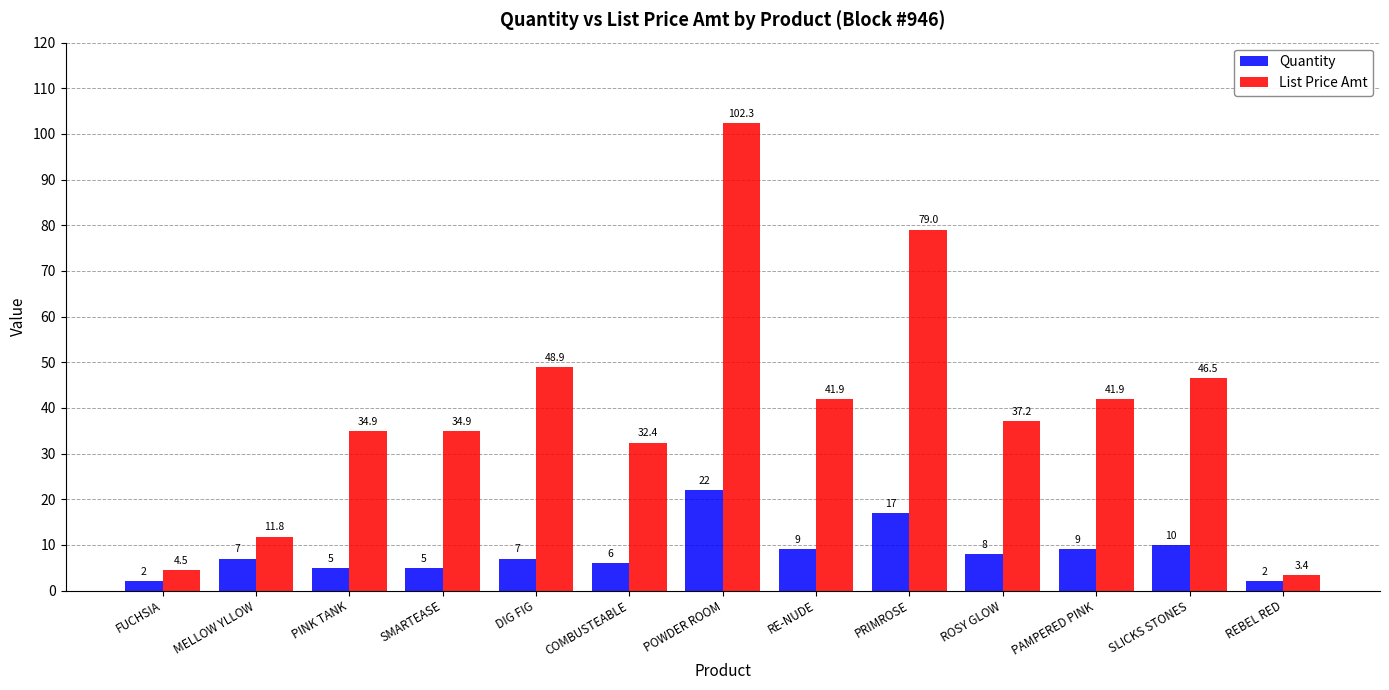

List the series in order of their peak value, lowest first.

Quantity, List Price Amt